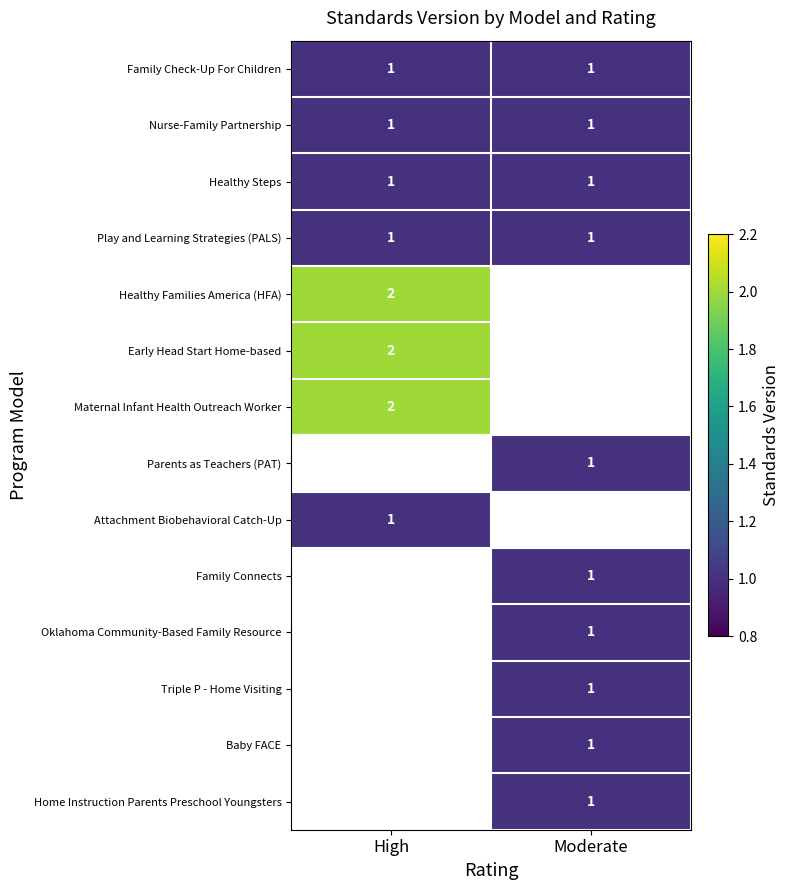

The Triple P - Home Visiting series shows 1 at Moderate. True or false?

True